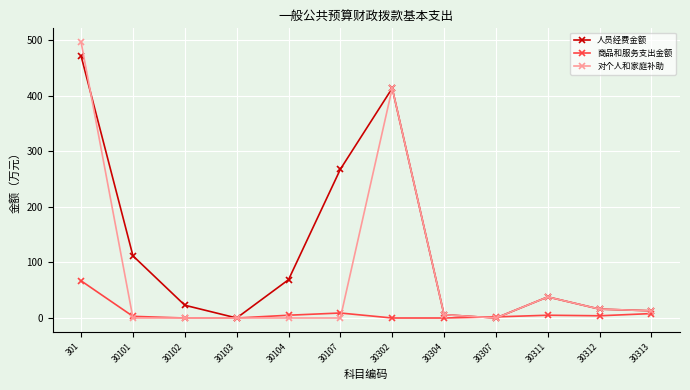

How many lines are shown in the chart?

3